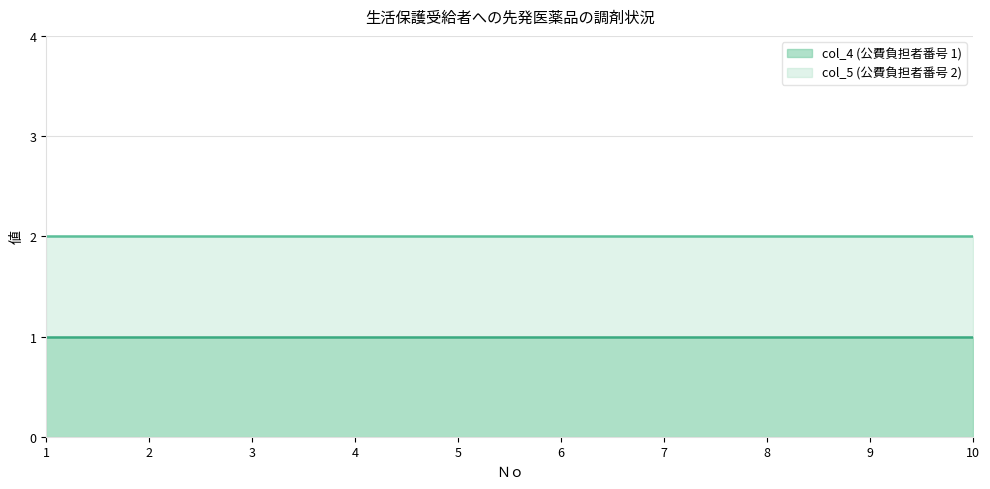

True or false: col_5 (公費負担者番号 2) and col_4 (公費負担者番号 1) cross at least once.

False